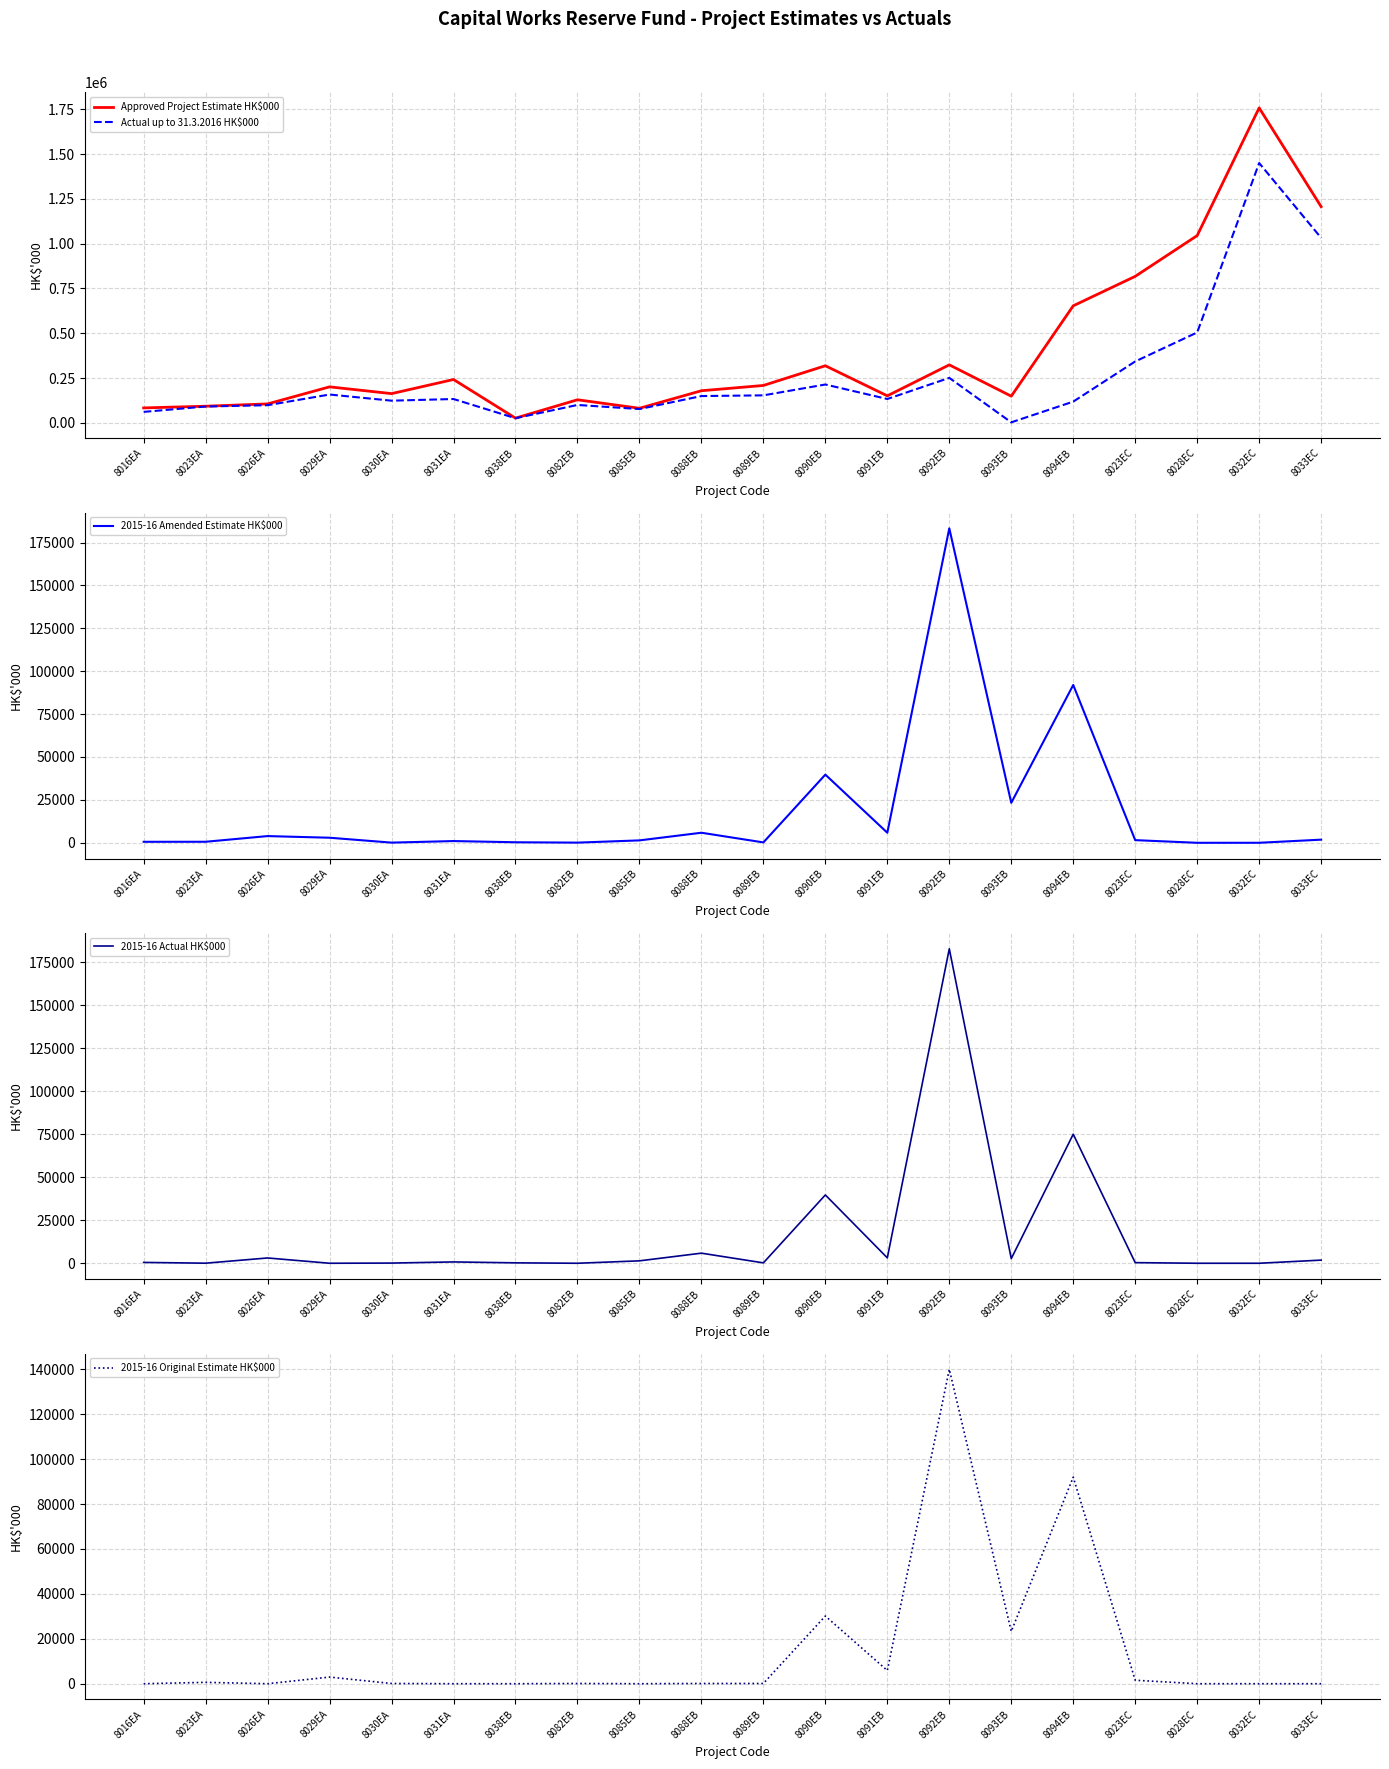

What position from the left is 8023EC?

17